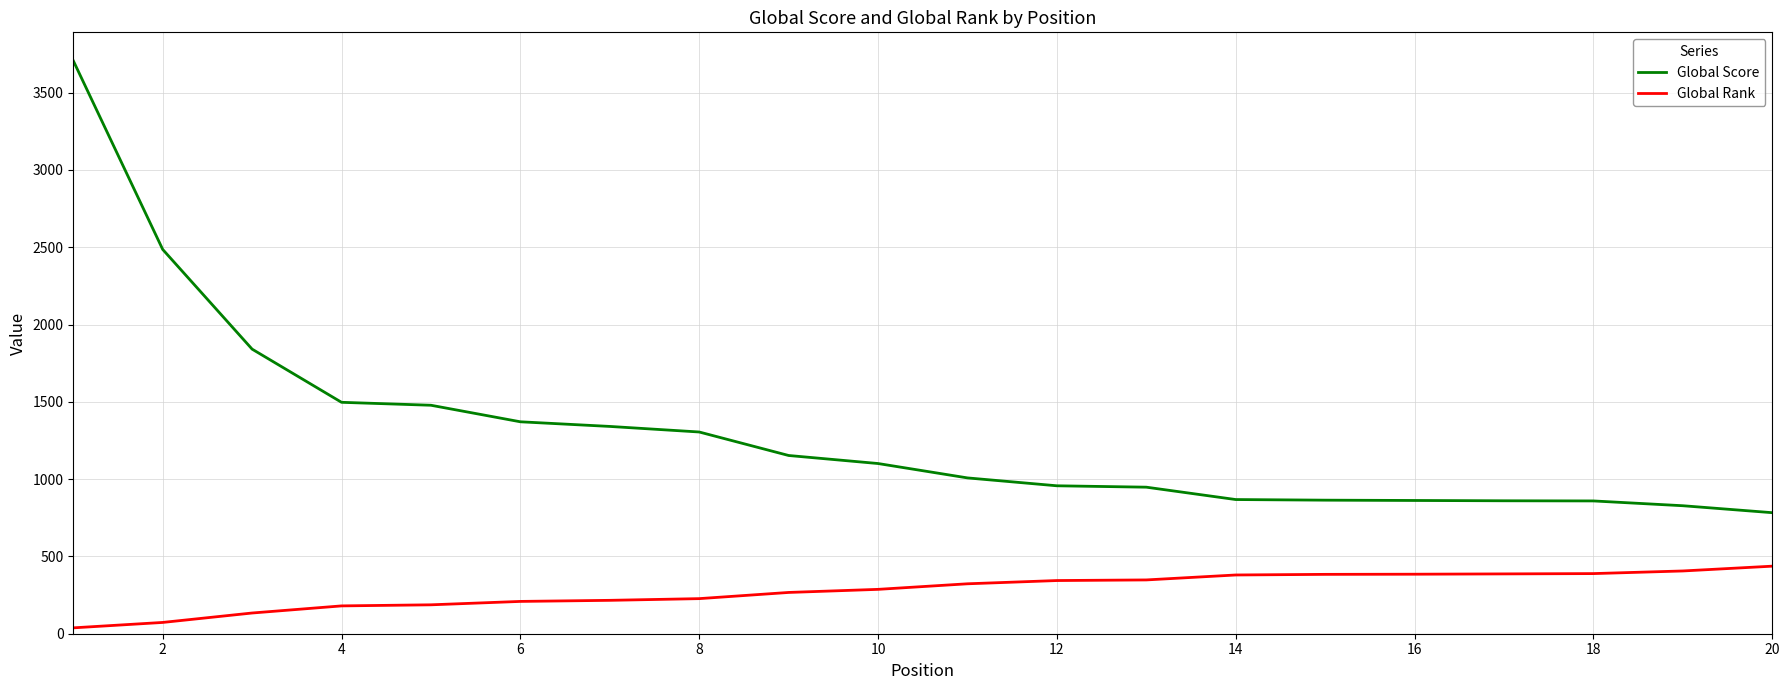

True or false: Global Score and Global Rank cross at least once.

False